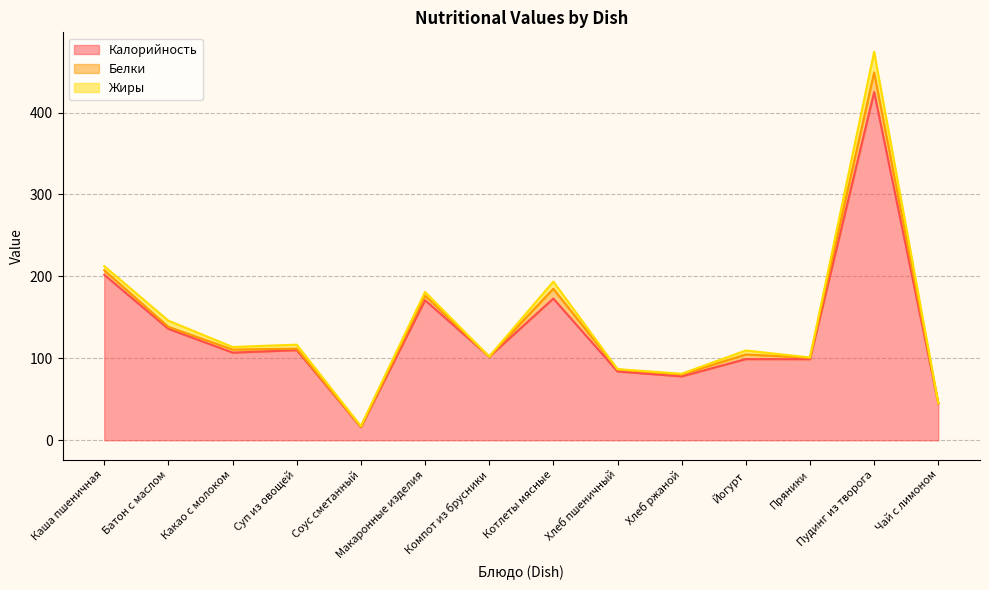

True or false: Белки has a value of 16.2 at Котлеты мясные.

False